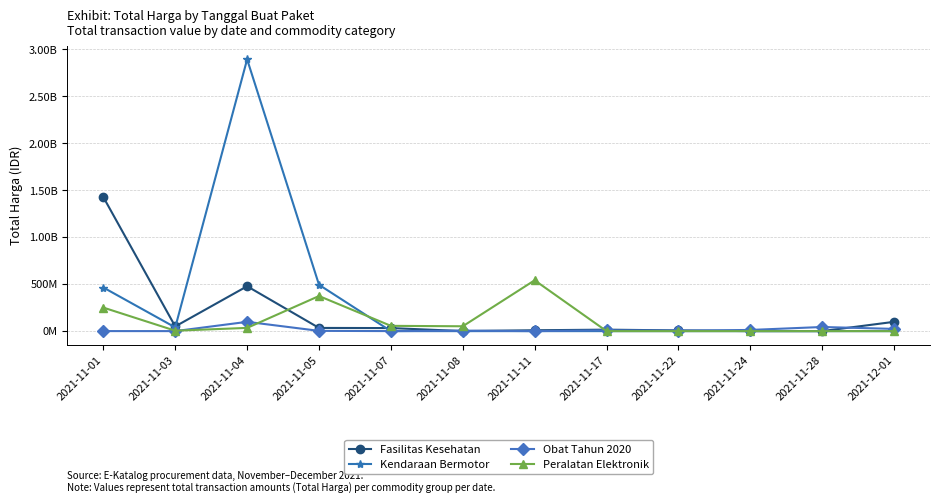

What are all the series names shown in the legend?

Fasilitas Kesehatan, Kendaraan Bermotor, Obat Tahun 2020, Peralatan Elektronik